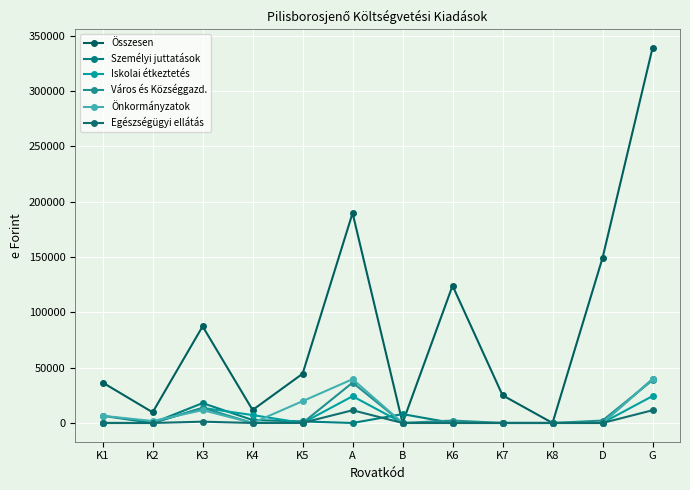

How many lines are shown in the chart?

6